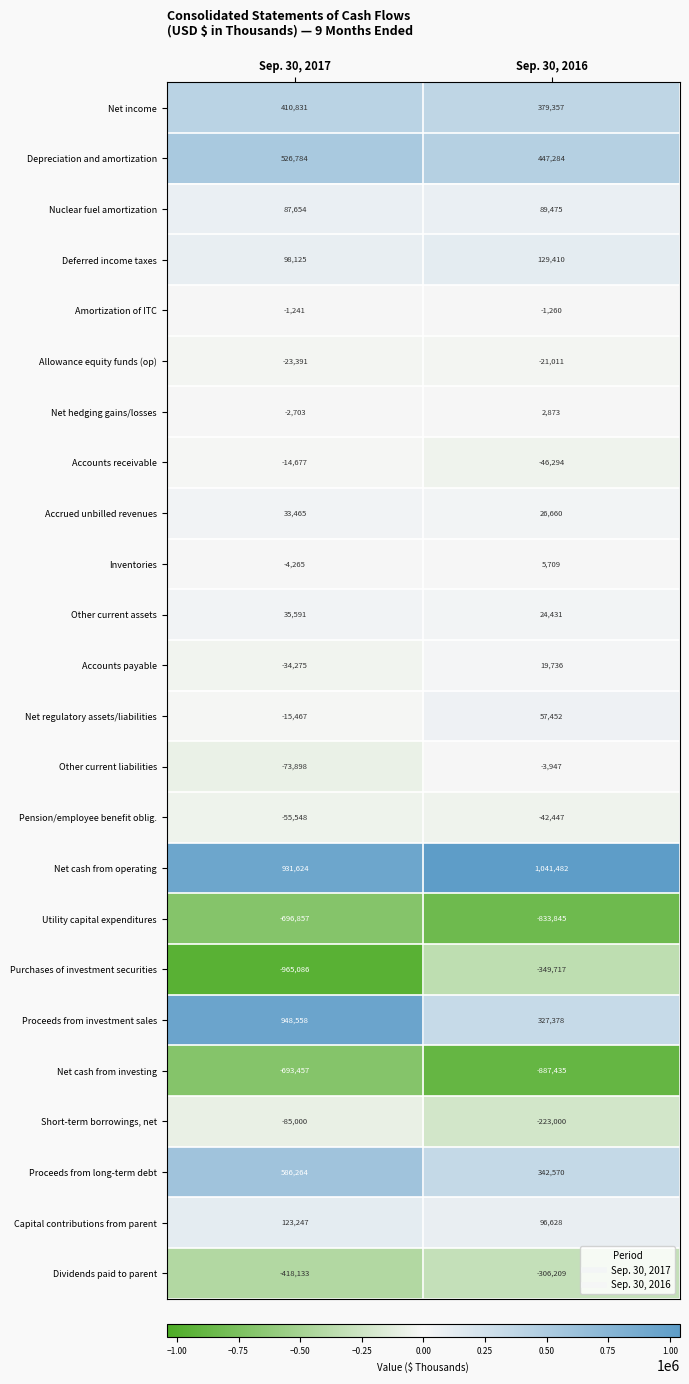

Rank the series at Sep. 30, 2017 from lowest to highest value.

Purchases of investment securities, Utility capital expenditures, Net cash from investing, Dividends paid to parent, Short-term borrowings, net, Other current liabilities, Pension/employee benefit oblig., Accounts payable, Allowance equity funds (op), Net regulatory assets/liabilities, Accounts receivable, Inventories, Net hedging gains/losses, Amortization of ITC, Accrued unbilled revenues, Other current assets, Nuclear fuel amortization, Deferred income taxes, Capital contributions from parent, Net income, Depreciation and amortization, Proceeds from long-term debt, Net cash from operating, Proceeds from investment sales